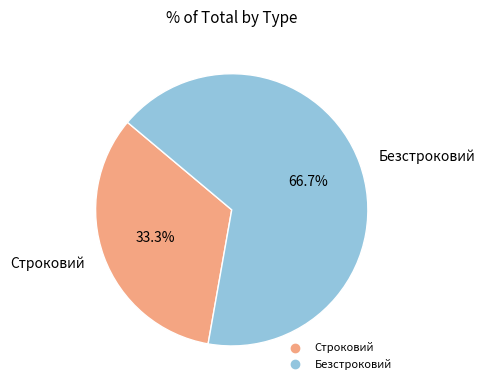

The Строковий slice represents 25% of the pie. True or false?

False